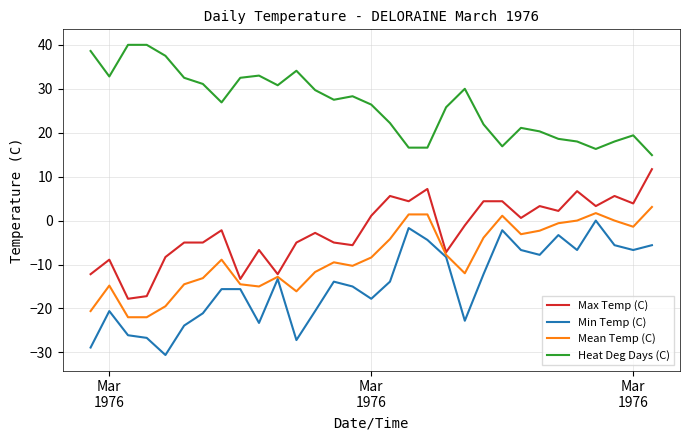

Which series has the largest total across all categories?

Heat Deg Days (C)